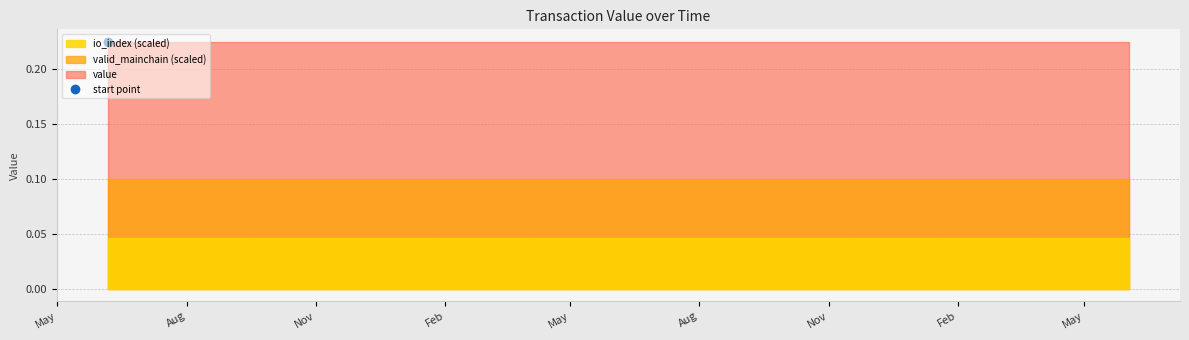

Rank the series by their maximum value, from lowest to highest.

io_index (scaled), valid_mainchain (scaled), value